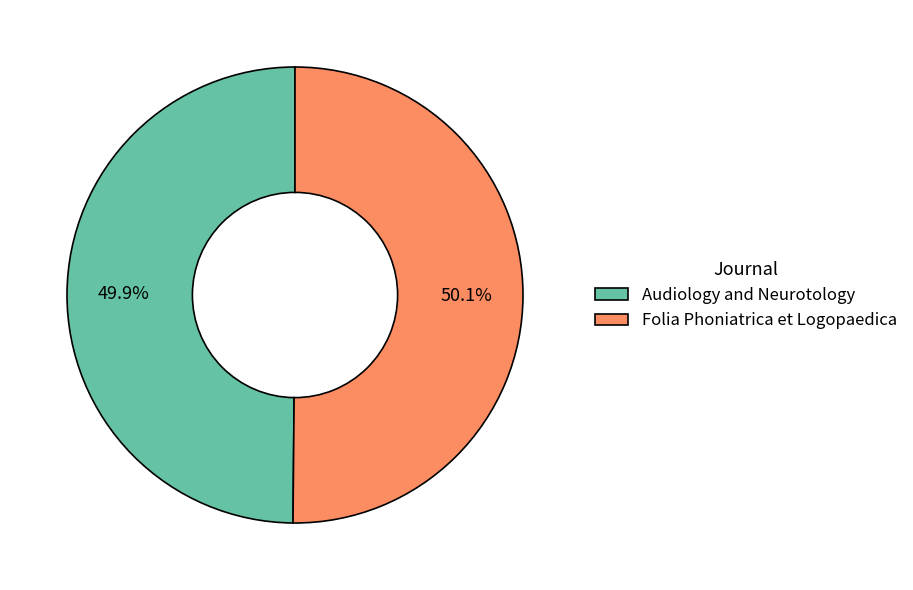

Is there a majority slice in this chart?

Yes